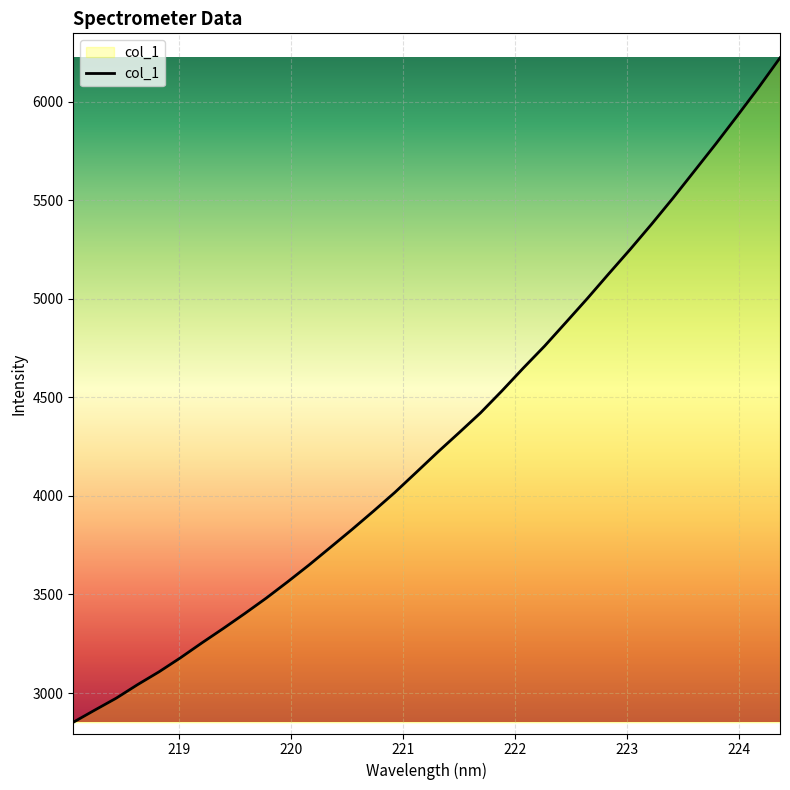

Reading left to right, list all the values displayed in this chart.

2852.0	2913.4	2973.9	3042.8	3107.8	3178.9	3254.5	3327.8	3403.4	3481.4	3564.3	3649.7	3739.2	3829.3	3922.0	4017.2	4118.9	4221.3	4320.2	4420.6	4532.0	4647.9	4760.1	4880.5	5001.8	5127.1	5250.6	5378.4	5510.6	5647.8	5785.3	5926.9	6070.8	6221.4